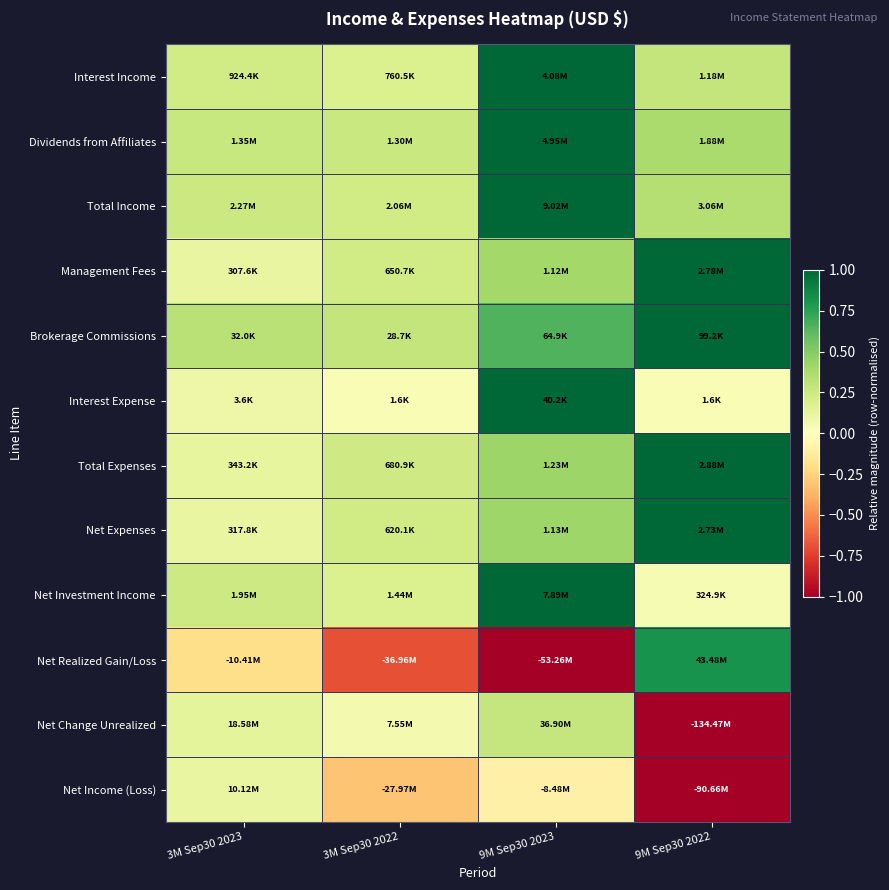

Count the number of categories in the chart.

4